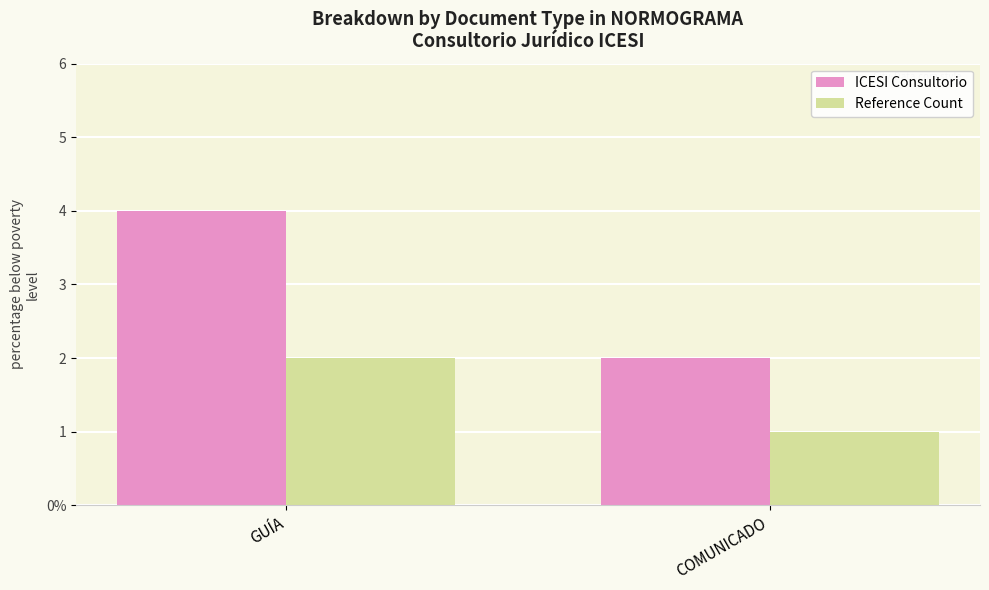

Count the ICESI Consultorio values in the range 2 to 4.

2